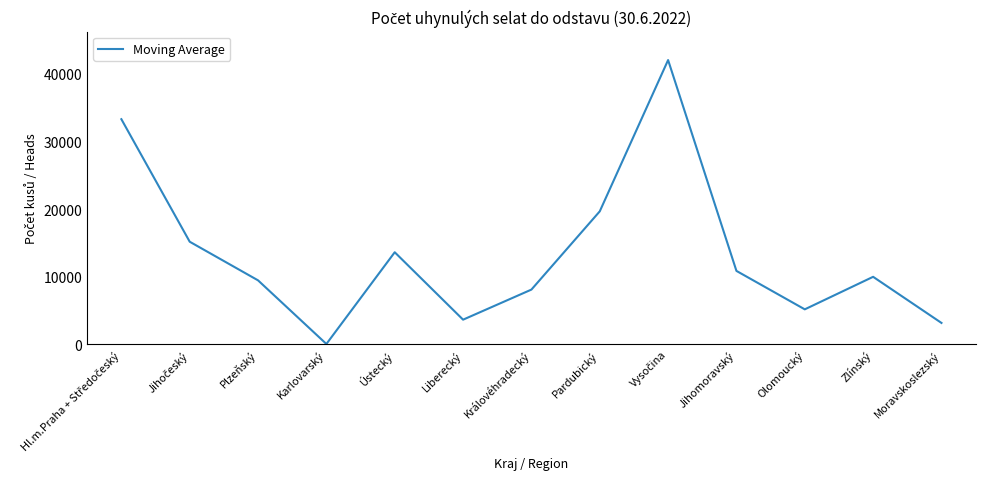

What is the difference between the maximum and minimum values?

42011